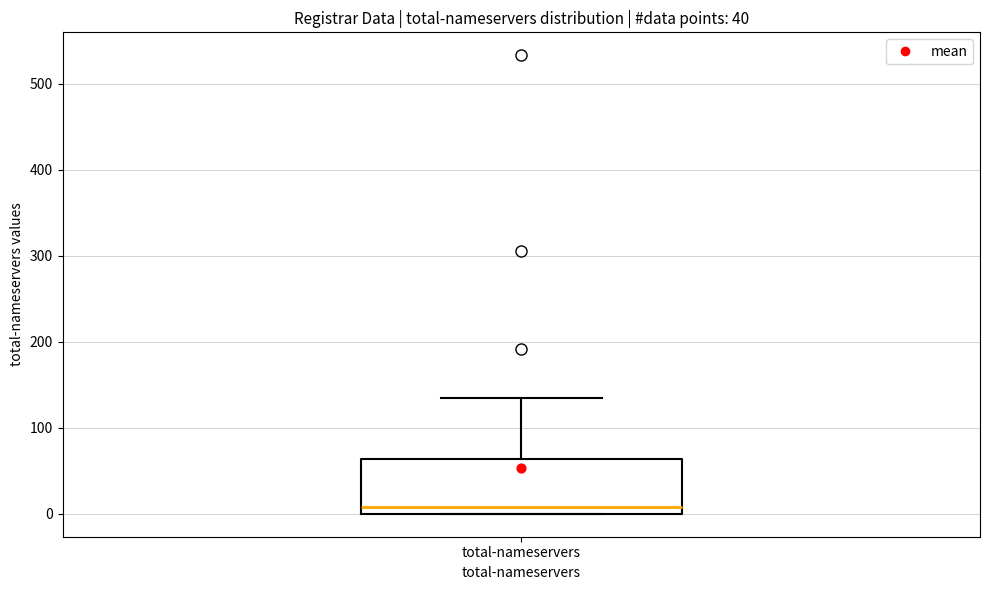

Read this box plot against the y-axis: the position of the median line, the range covered by the box, and the ends of both whiskers. The values are not printed on the chart, so give them approximately, as read against the axis.

median 10, box 0 to 60, whiskers 0 to 140